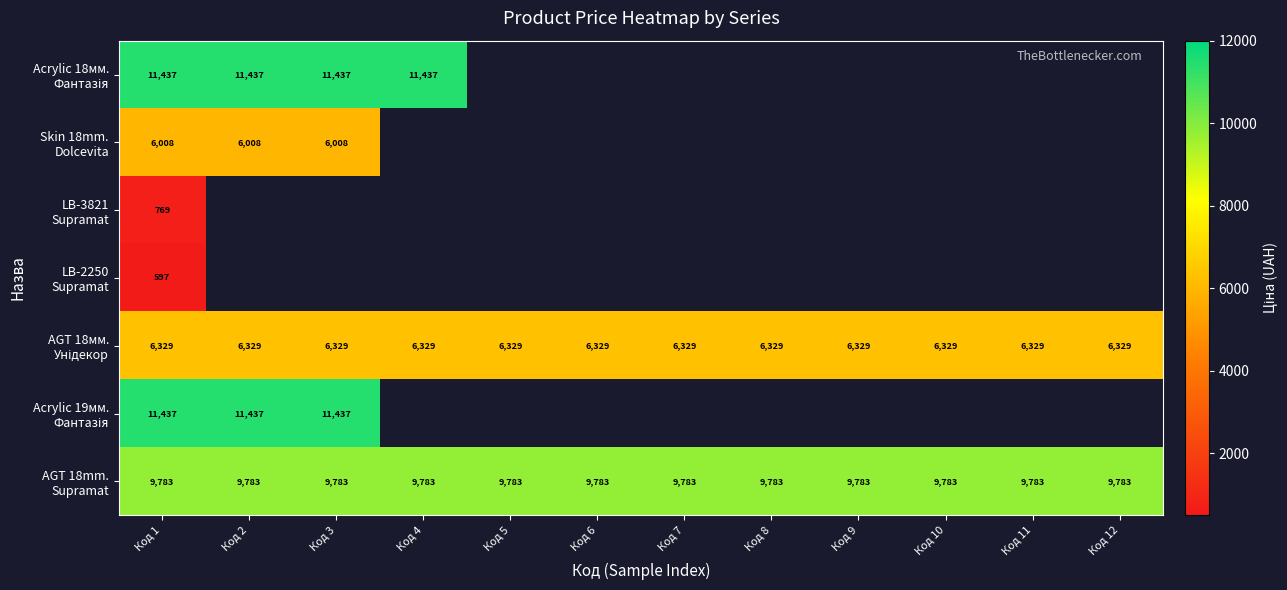

Between Код 9 and Код 3, which is larger?

Код 3